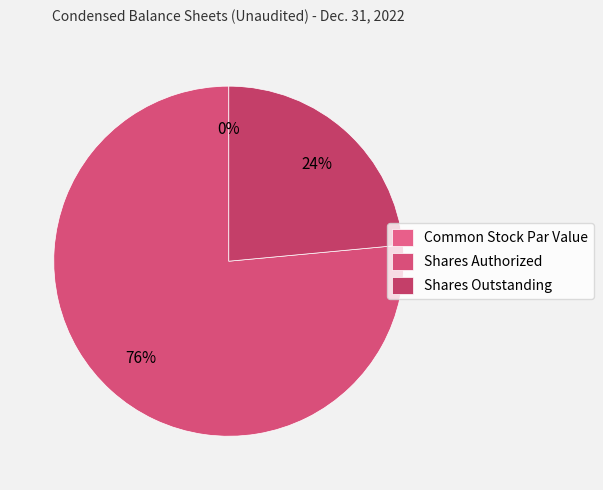

To the nearest percent, what is the difference between the Common Stock Par Value and Shares Authorized slice percentages?

76%